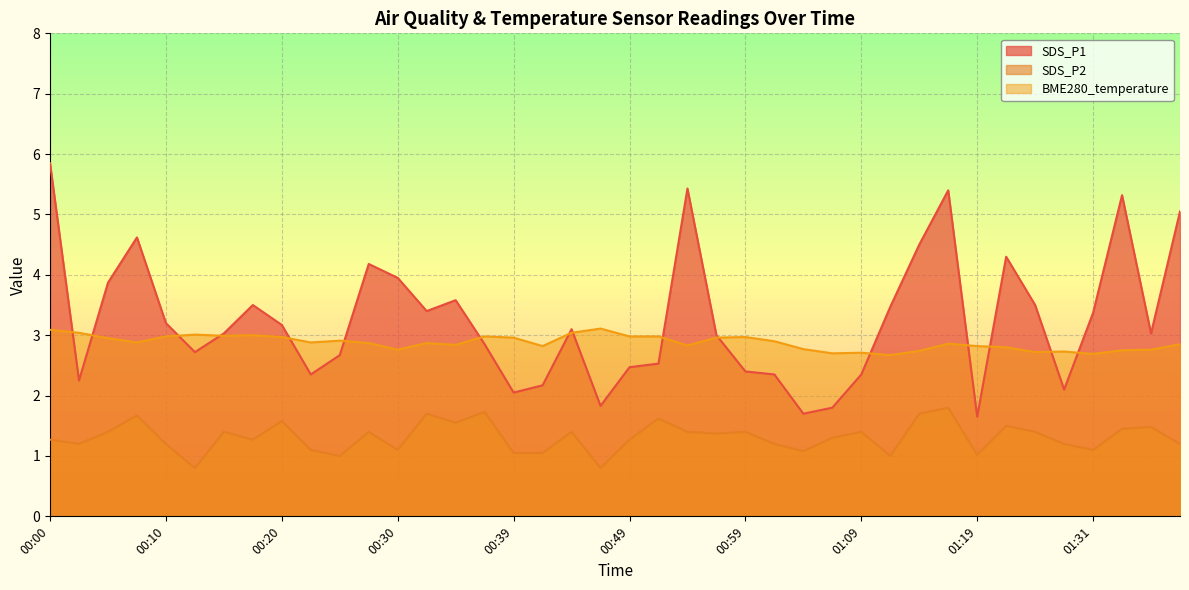

How many lines are shown in the chart?

3